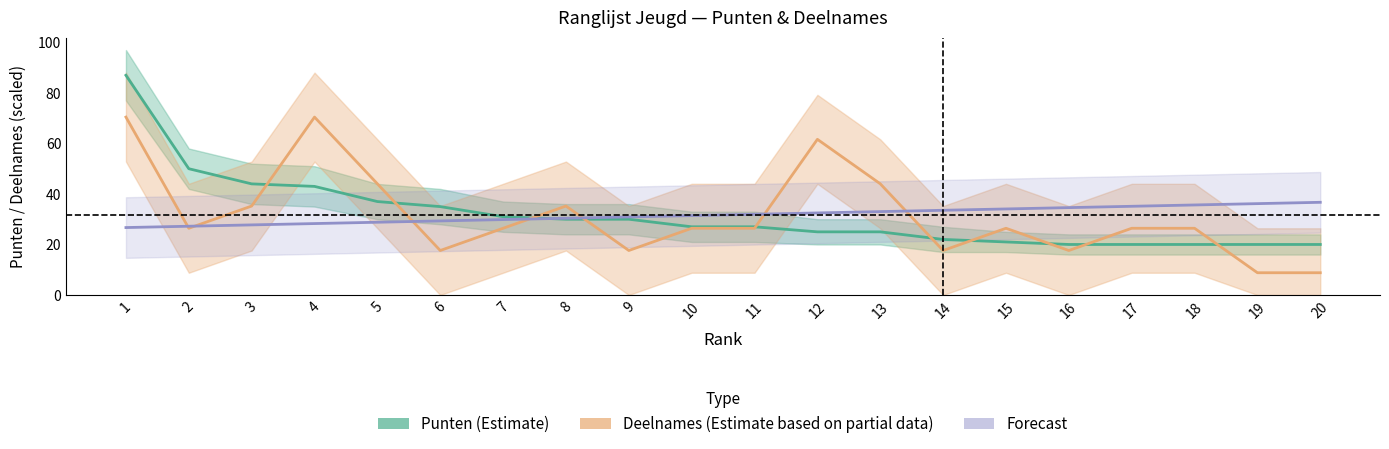

Rank the categories by Forecast value from lowest to highest.

1, 2, 3, 4, 5, 6, 7, 8, 9, 10, 11, 12, 13, 14, 15, 16, 17, 18, 19, 20